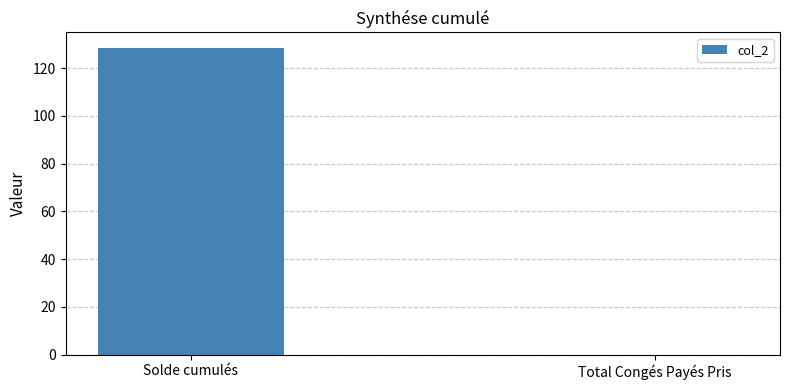

True or false: the data shows -89.4 at Total Congés Payés Pris.

False